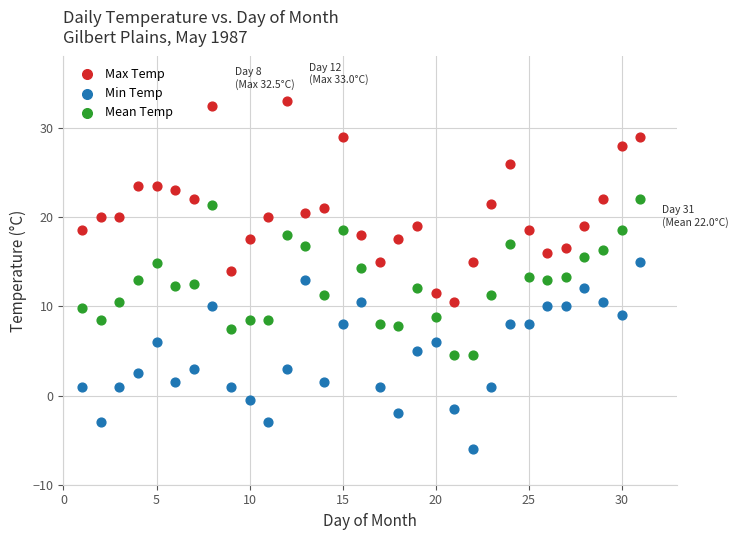

Which series contains the highest Y value?

Max Temp